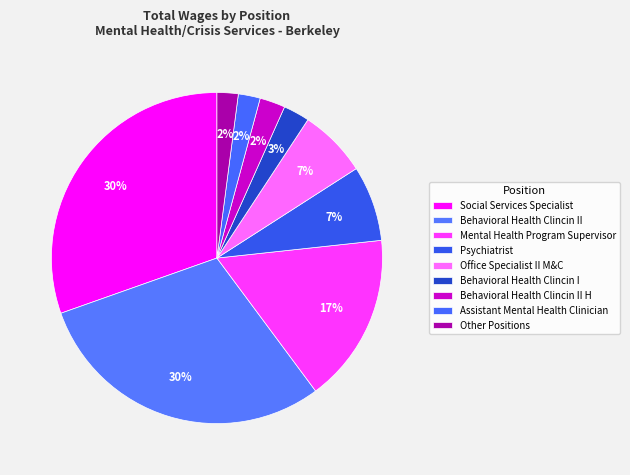

To the nearest percent, what is the combined percentage of Office Specialist II M&C and Psychiatrist?

14%